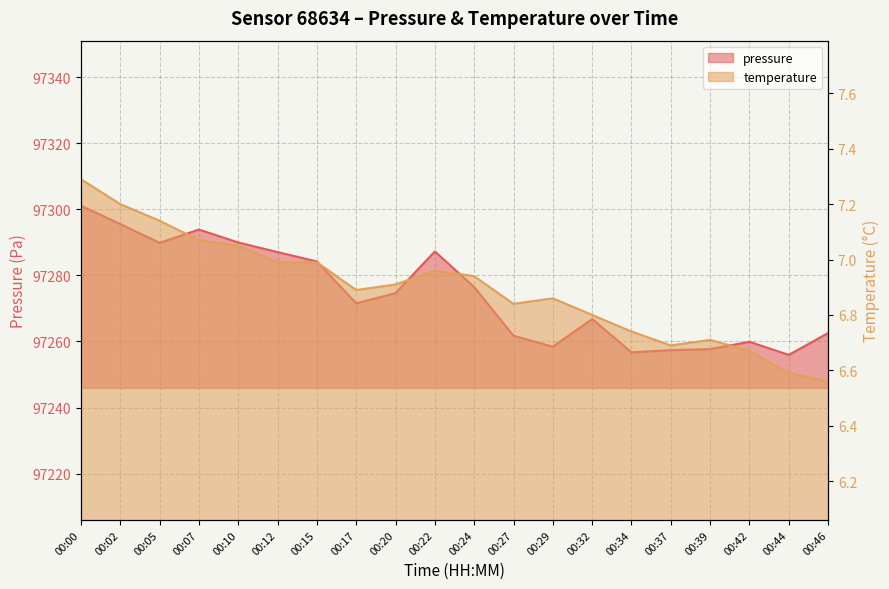

List the series in order of their peak value, lowest first.

temperature, pressure